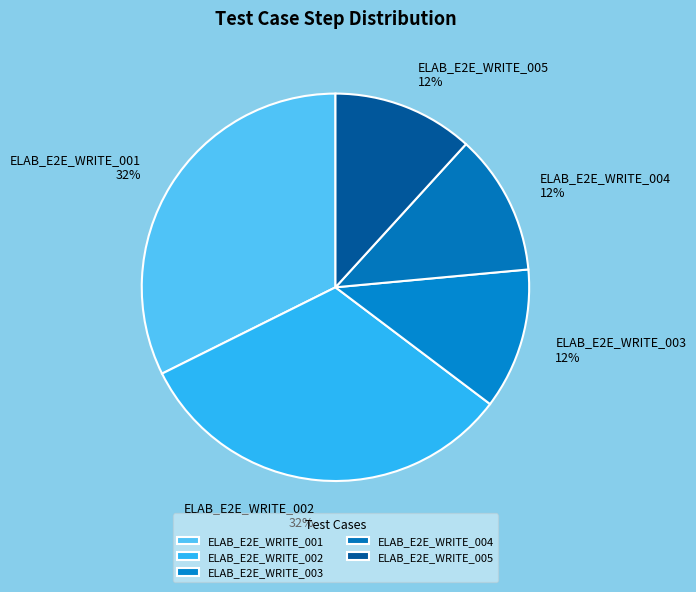

What is the ratio of the value at ELAB_E2E_WRITE_001 to the value at ELAB_E2E_WRITE_002?

1.0